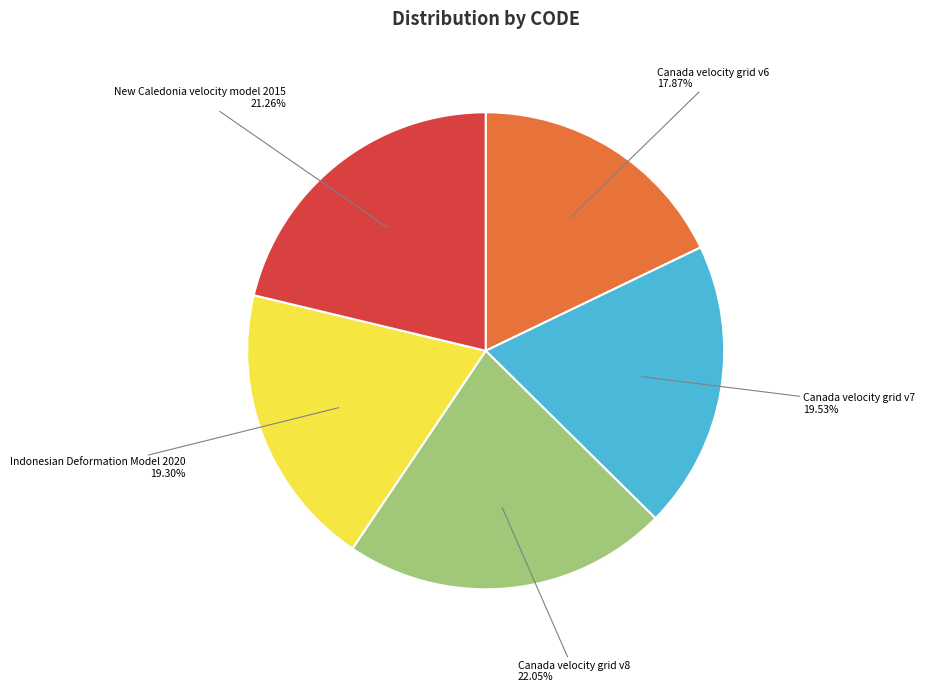

Is there a majority slice in this chart?

No